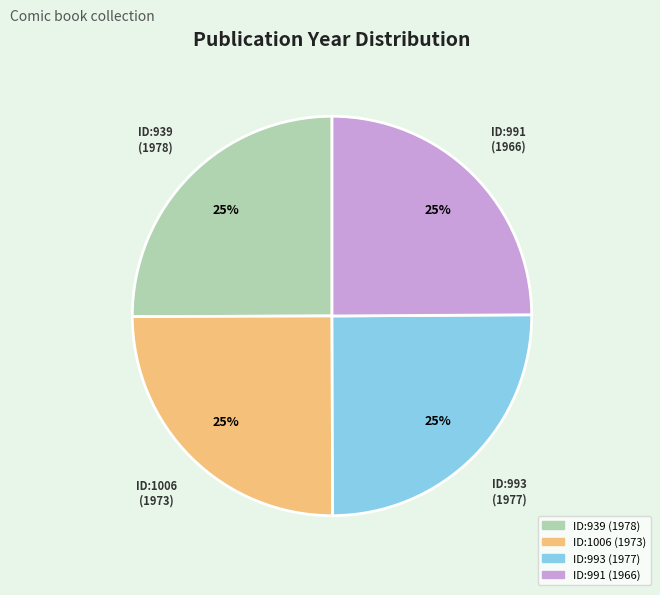

Is there a majority slice in this chart?

No